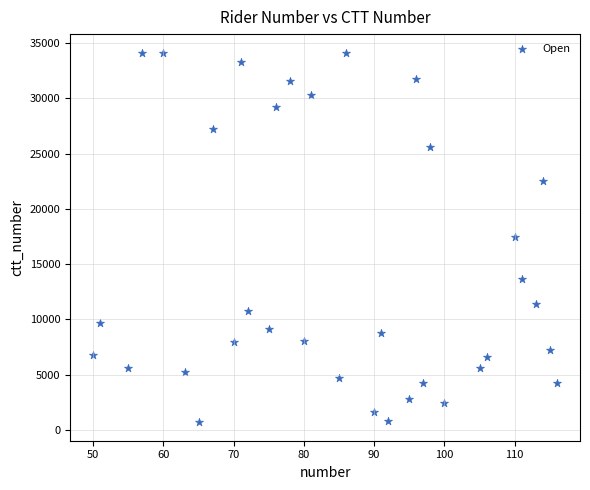

What is the range of Y values (max minus min)?

33429